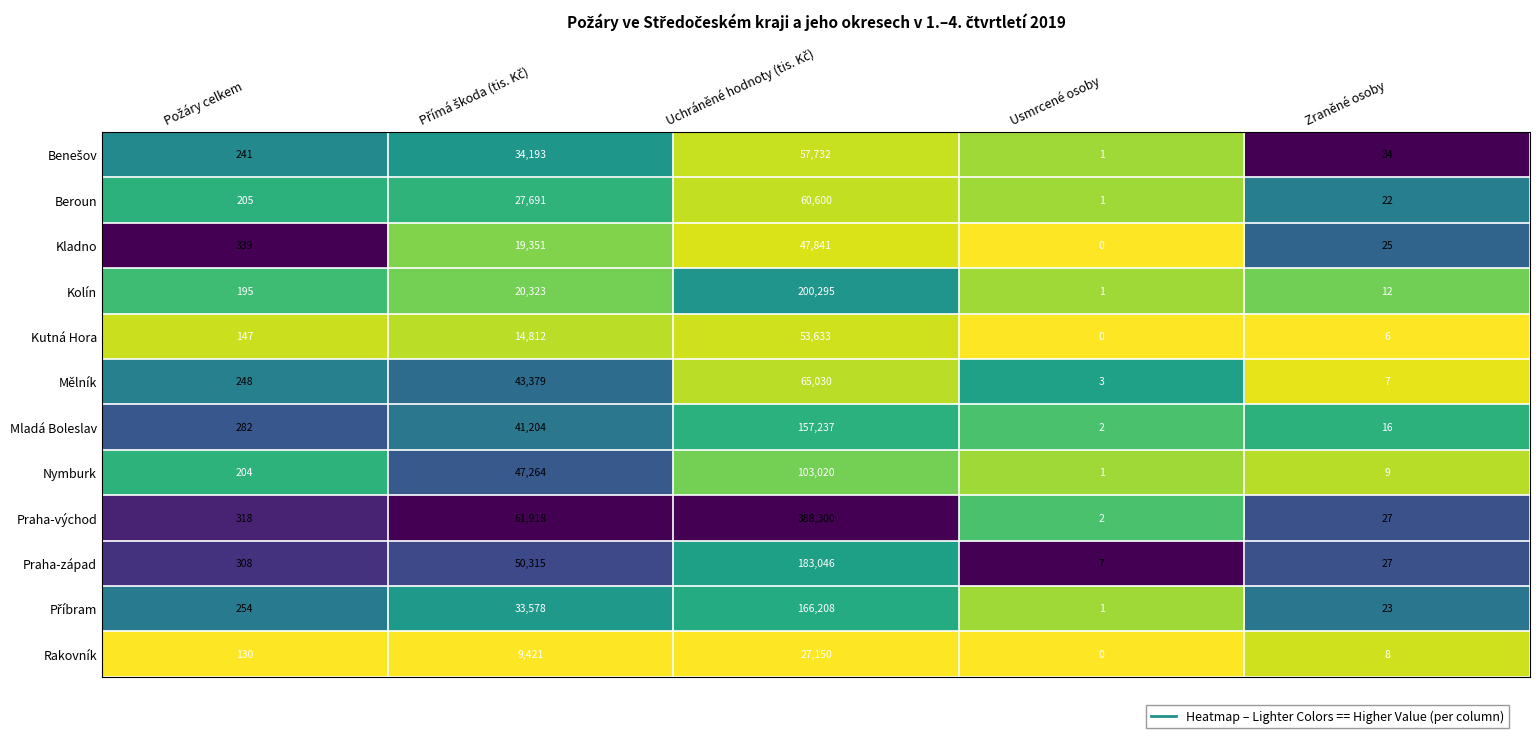

Is it true that Praha-východ equals 1 at Usmrcené osoby?

False